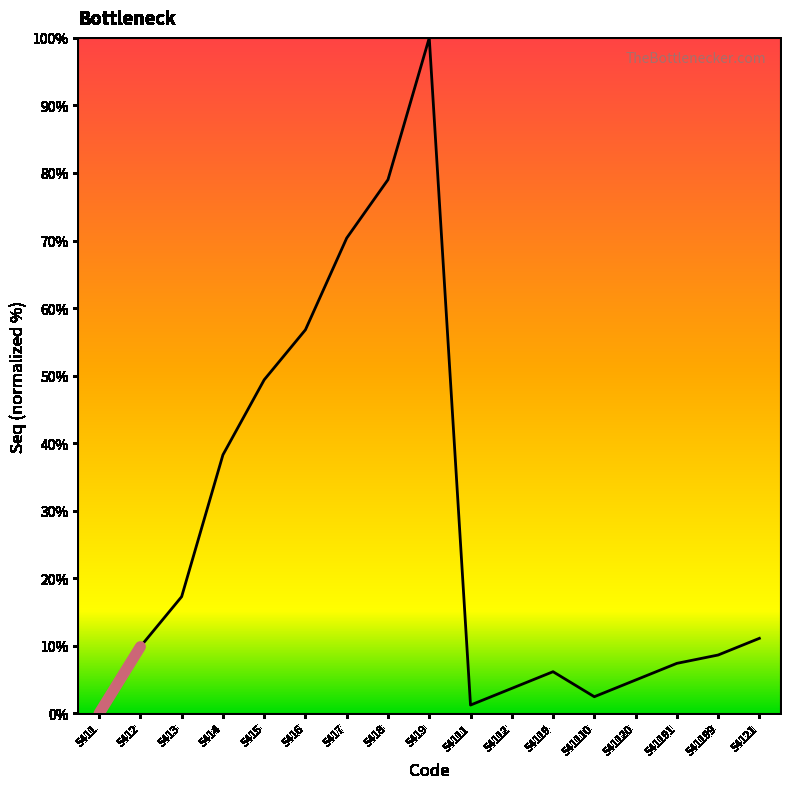

Is this an area chart (filled region under the line)?

No